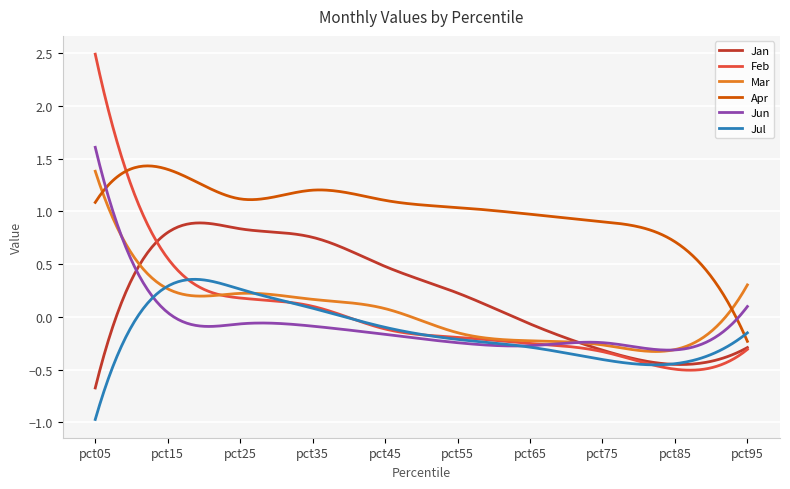

True or false: Jan and Jun intersect in this chart.

True